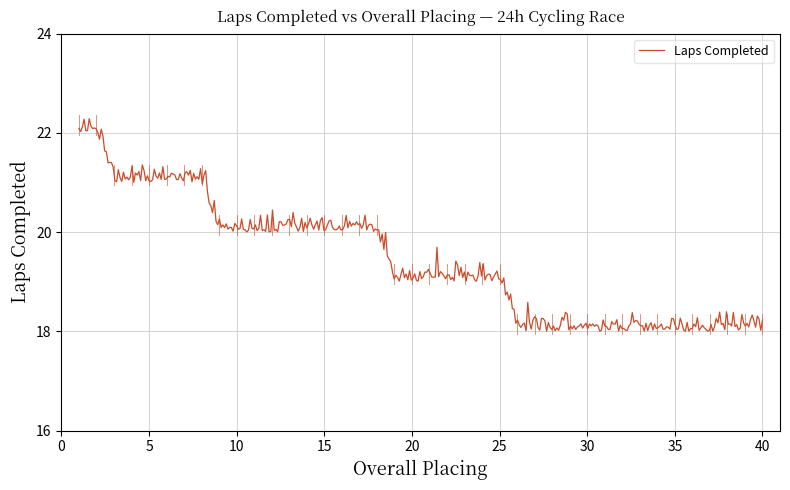

What is the minimum value shown in the chart?

18.0